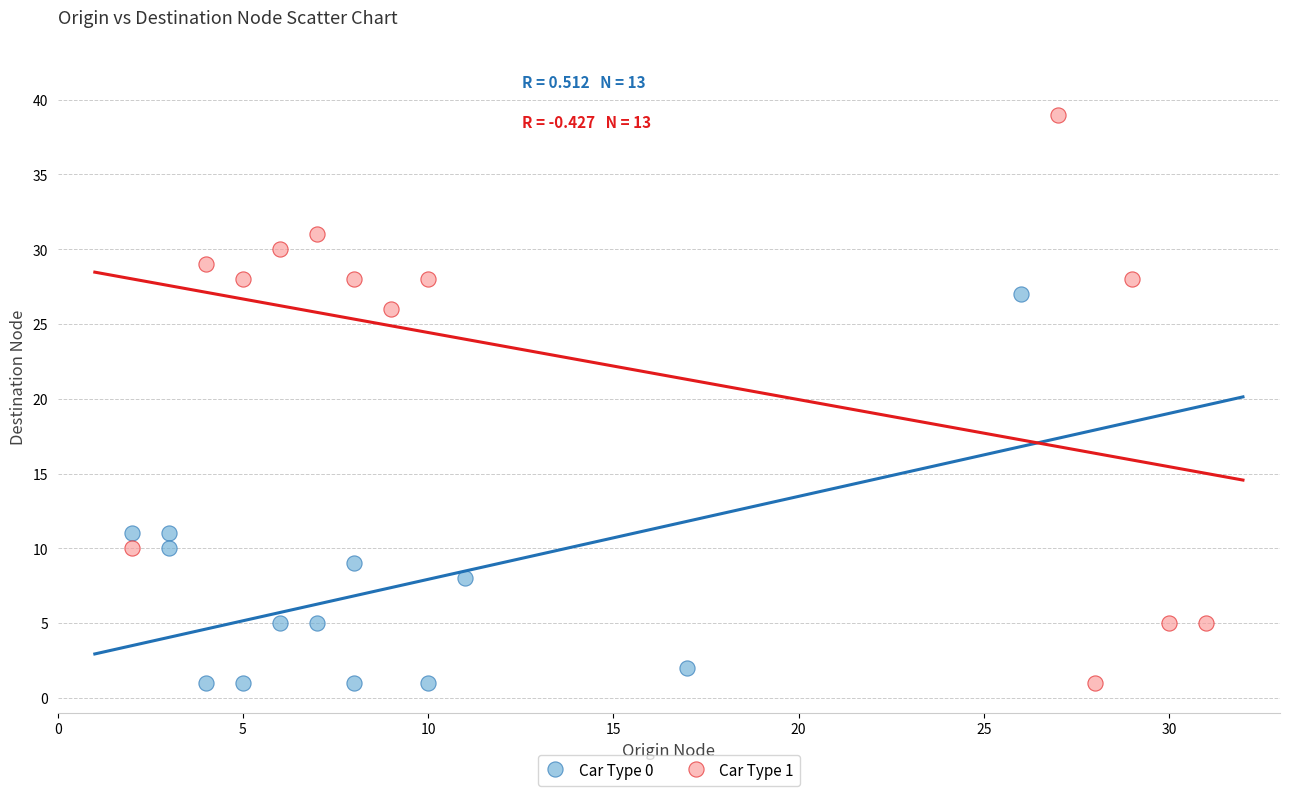

Which series has the widest spread of Y values?

Car Type 1